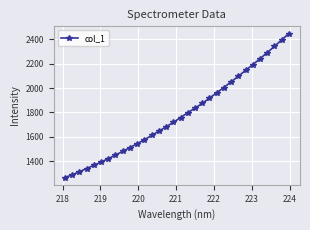

What is the smallest value displayed?

1264.2